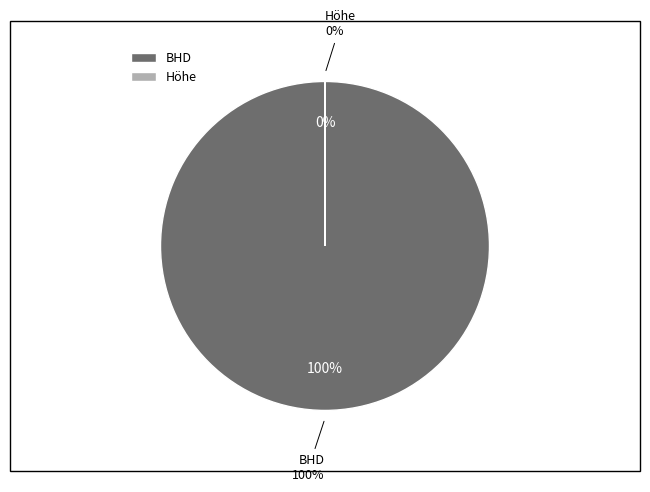

Is Höhe the majority of the pie?

No